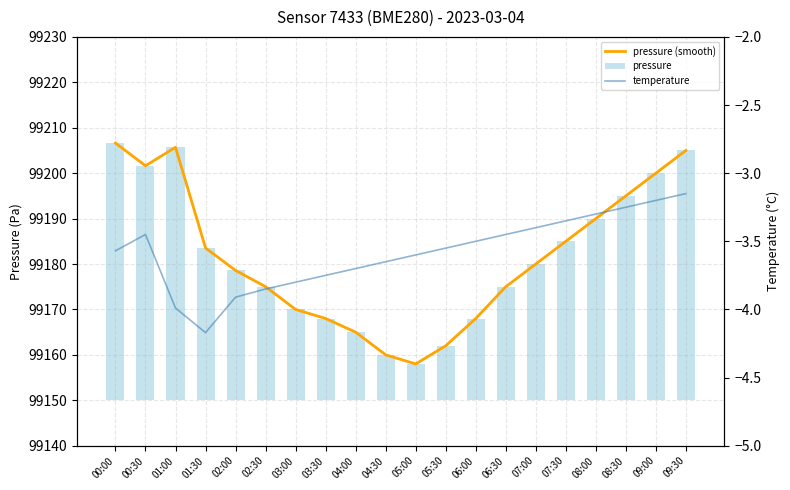

Which series has the widest spread of values?

pressure (smooth)